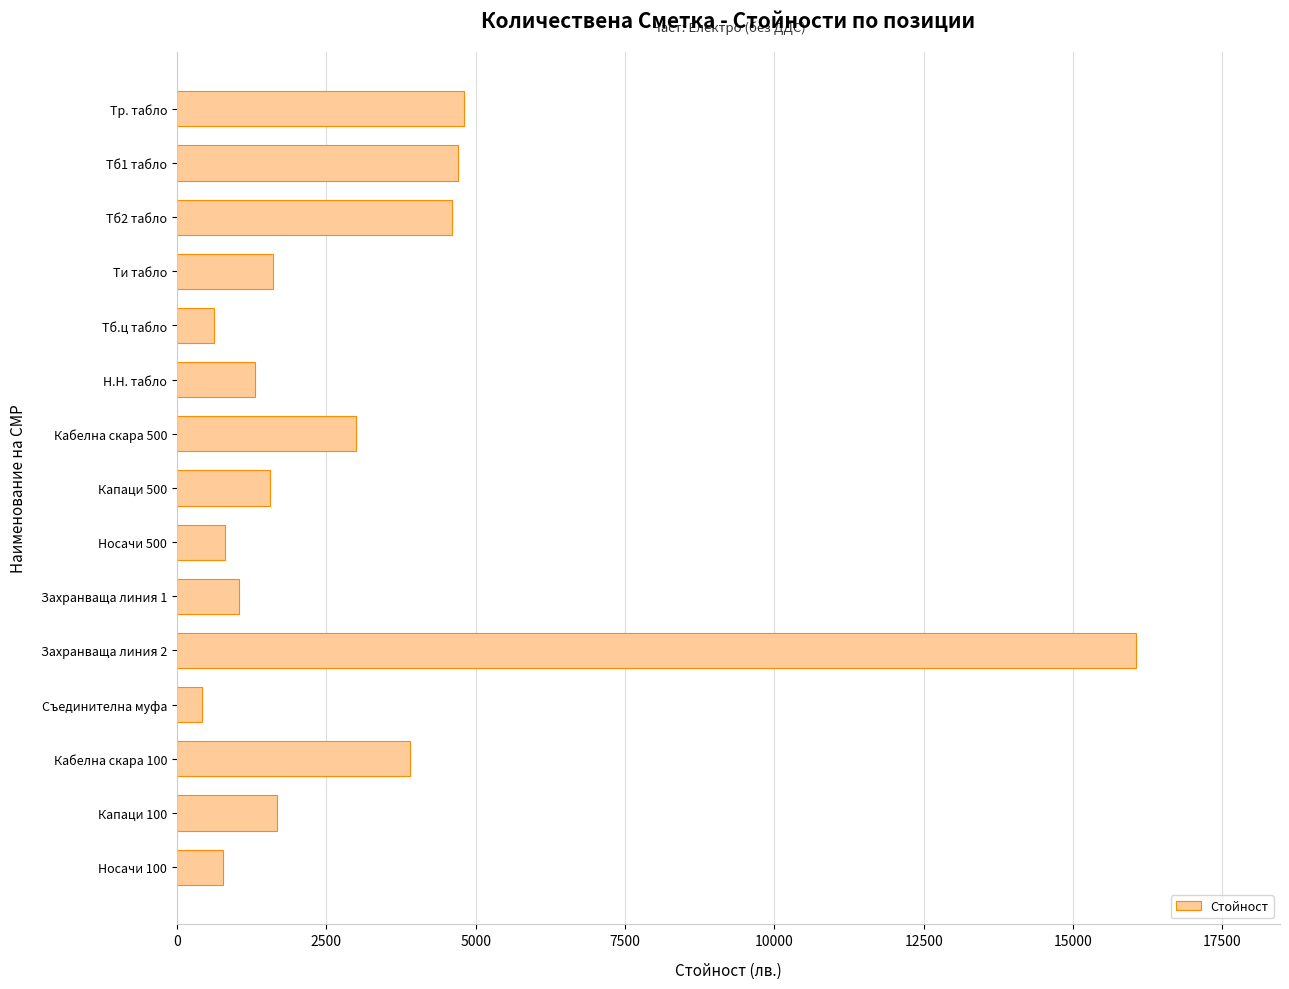

What is the difference between the second highest and second lowest values?

4180.0